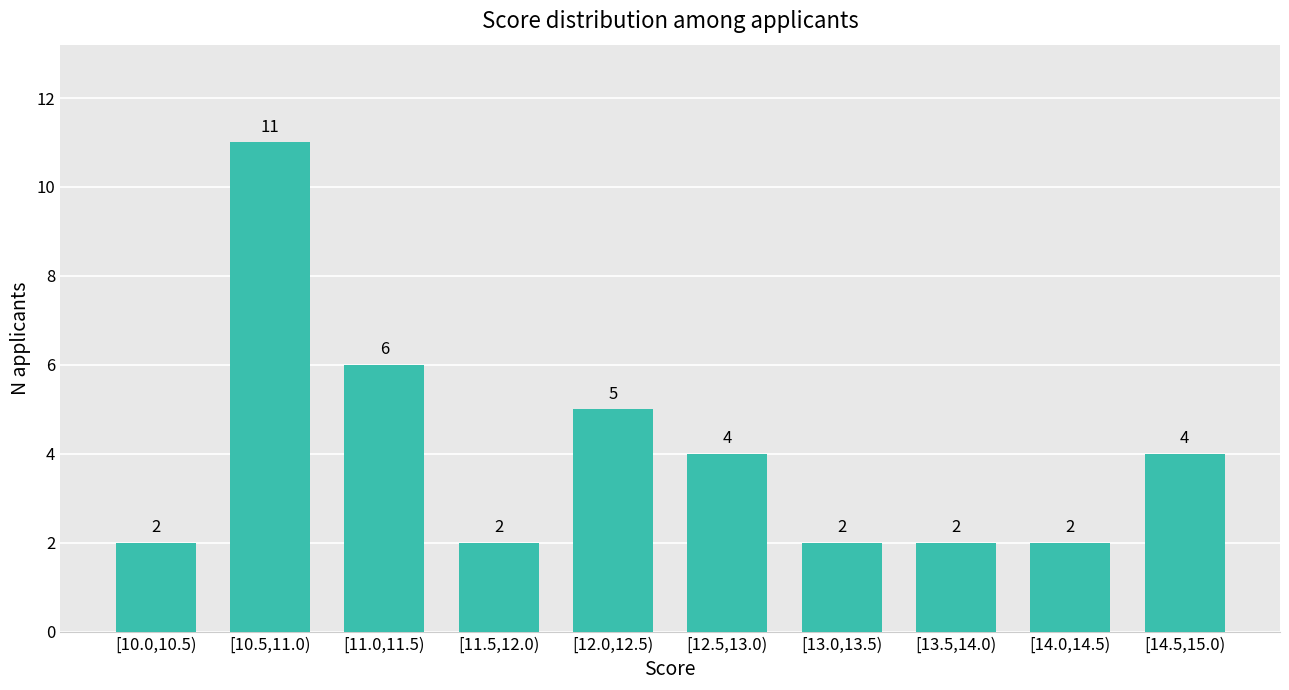

Reading left to right, transcribe all the data shown in this chart.

2	11	6	2	5	4	2	2	2	4